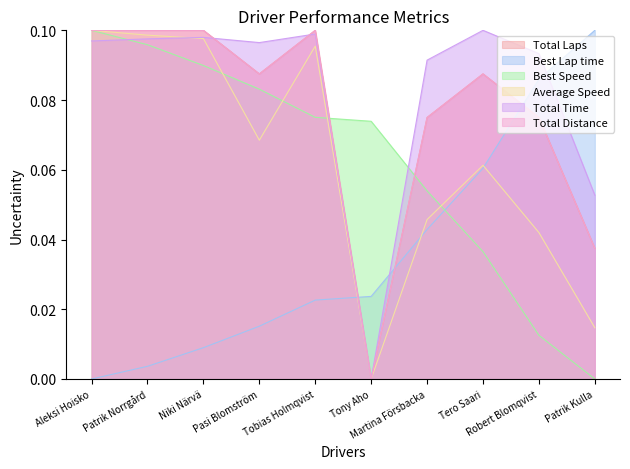

At Martina Försbacka, list the series in order from smallest to largest.

Best Lap time, Average Speed, Best Speed, Total Distance, Total Laps, Total Time